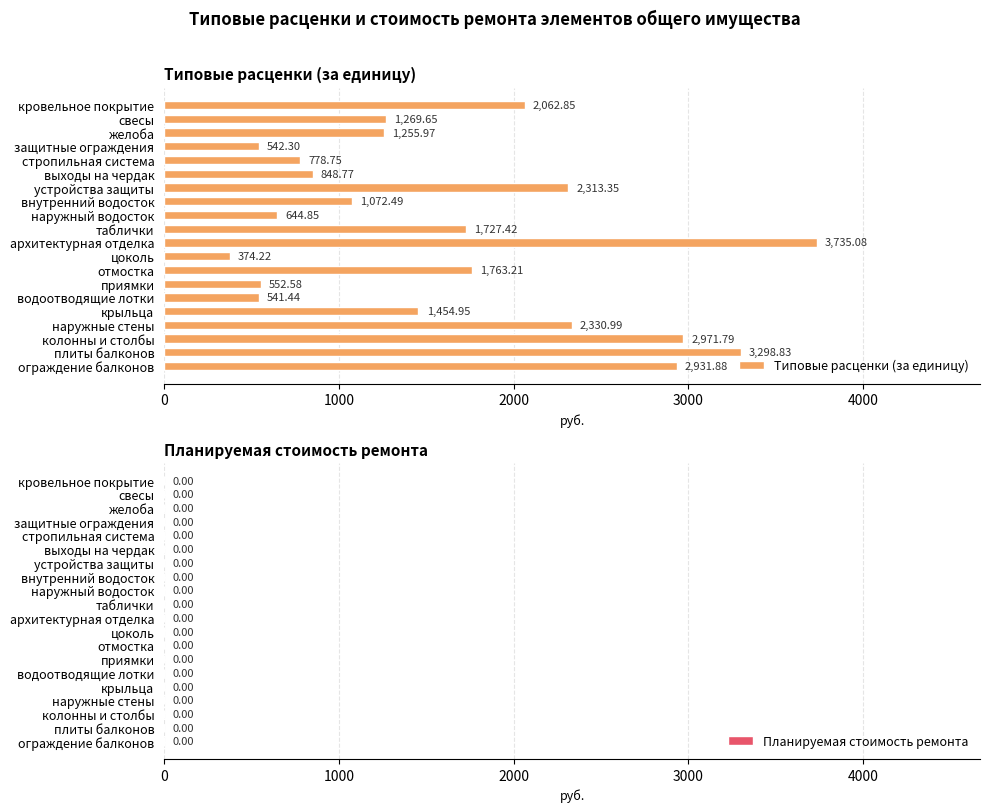

What is the label of the 7th bar from the bottom?

приямки